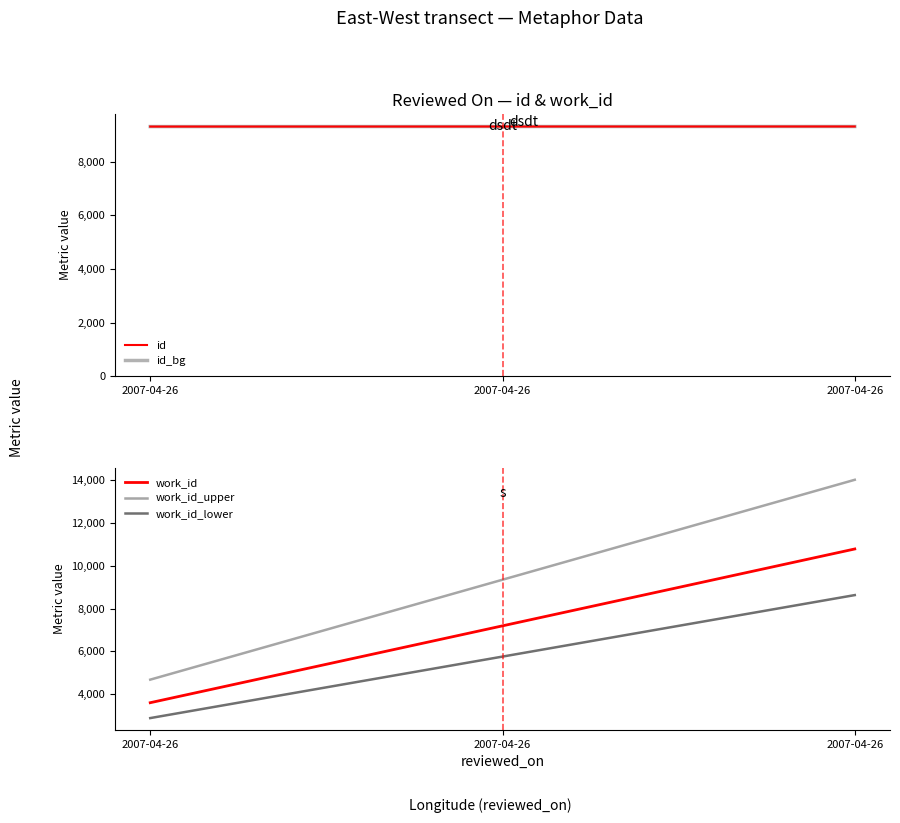

Is the value of work_id at 2007-04-26 greater than the value of id_bg at 2007-04-26?

No